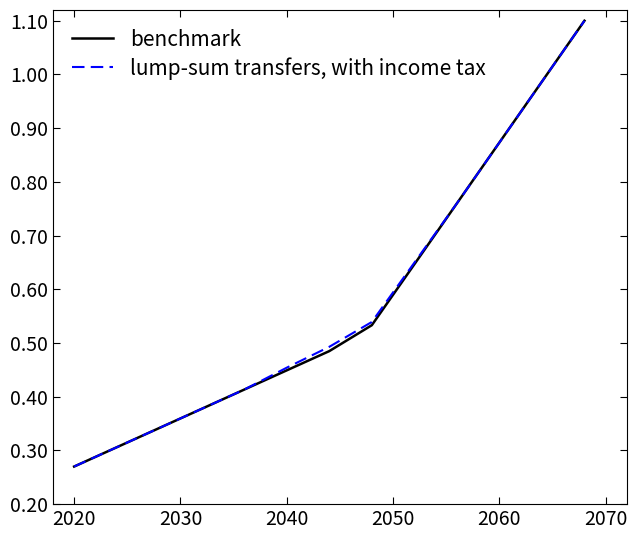

True or false: lump-sum transfers, with income tax and benchmark cross at least once.

False